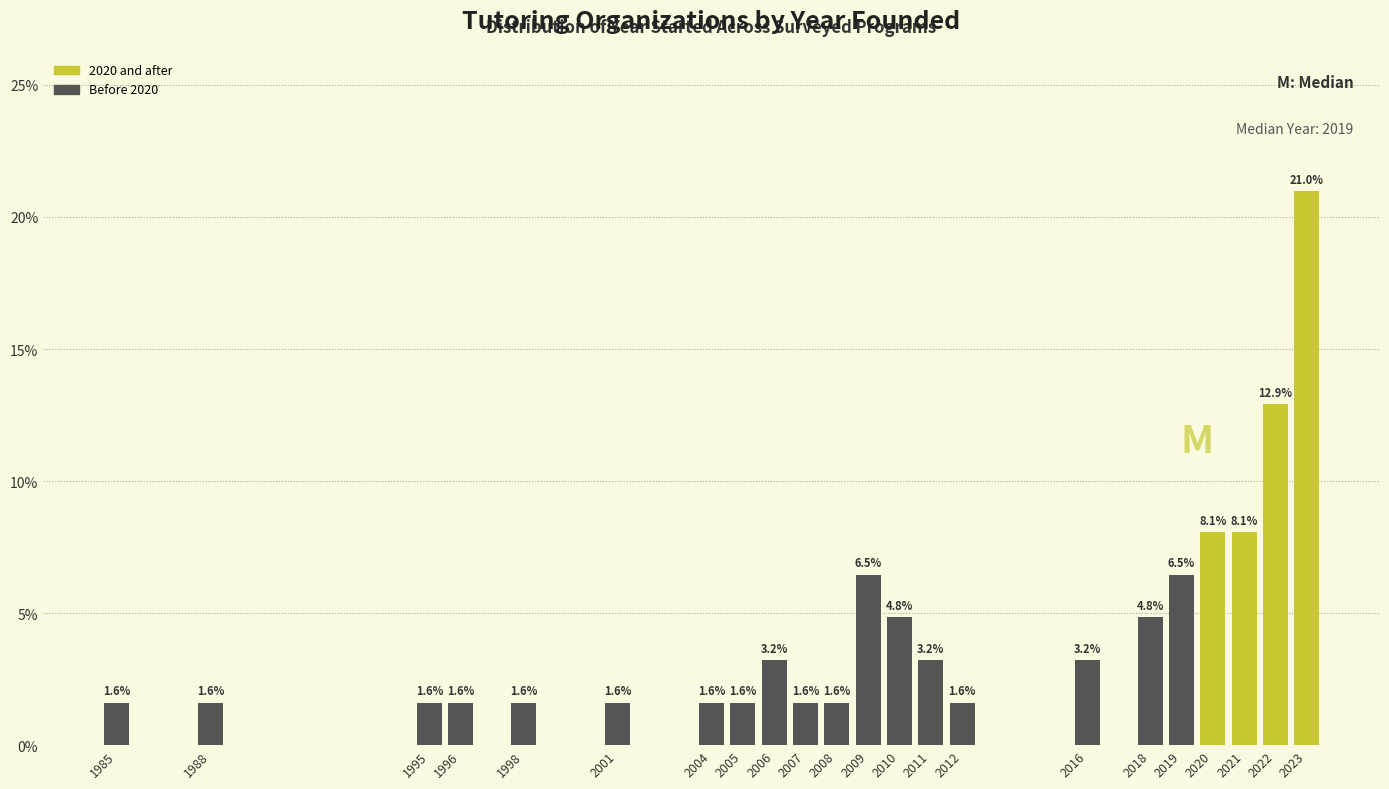

Reading left to right, list all the values displayed in this chart.

1.6	1.6	1.6	1.6	1.6	1.6	1.6	1.6	3.2	1.6	1.6	6.5	4.8	3.2	1.6	3.2	4.8	6.5	8.1	8.1	12.9	21.0